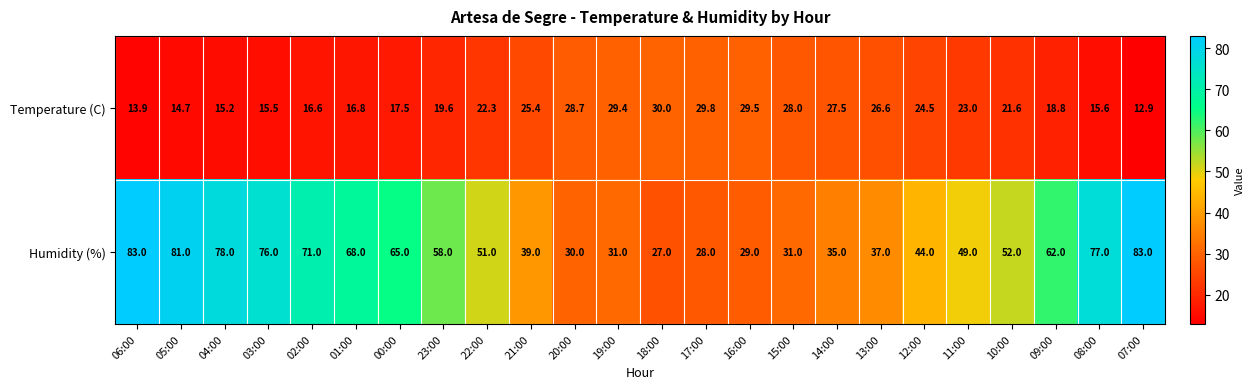

How many series are shown in this chart?

2